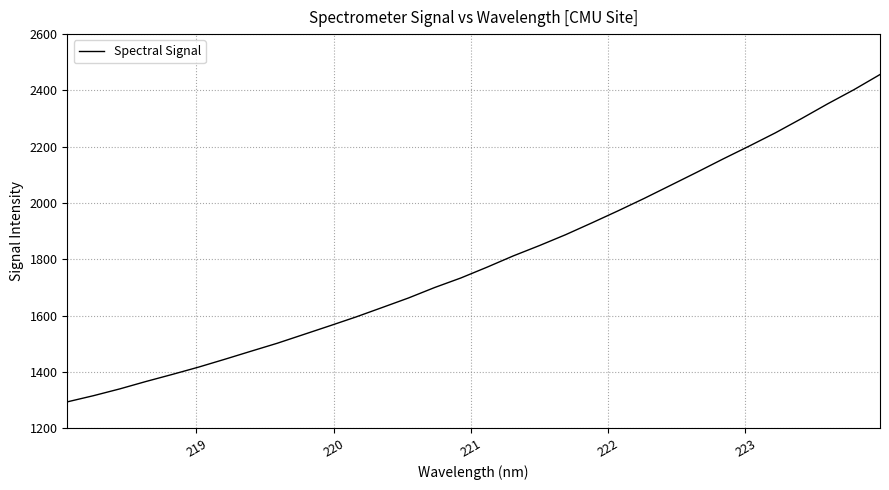

What is the minimum value shown in the chart?

1293.6